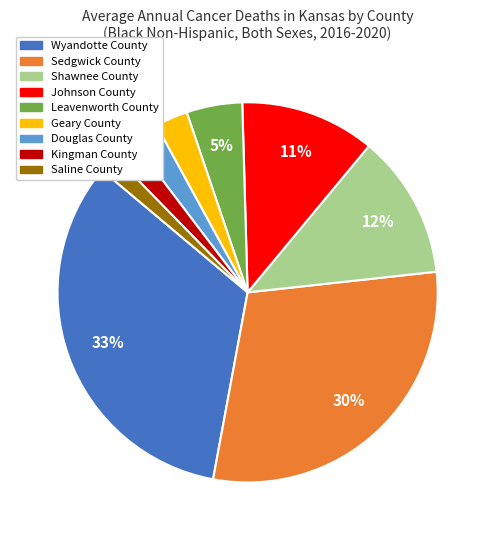

To the nearest percent, what is the difference between the Johnson County and Shawnee County slice percentages?

1%